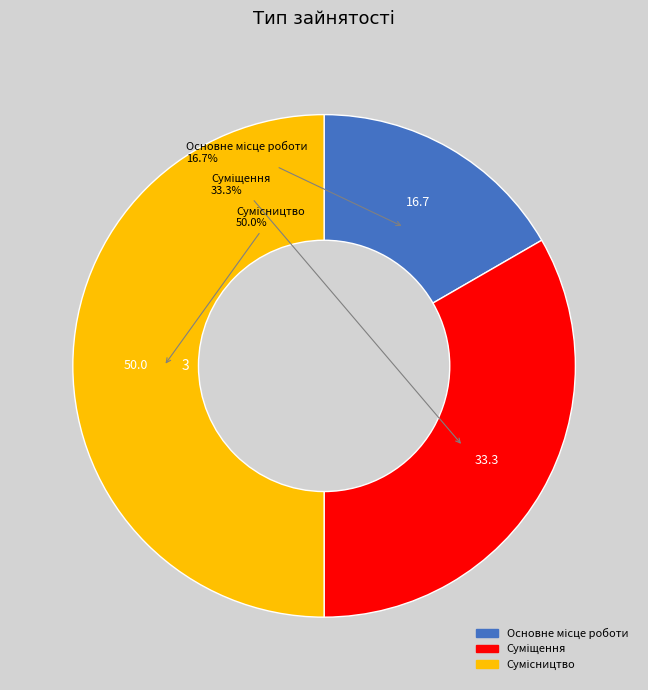

Is there a majority slice in this chart?

No